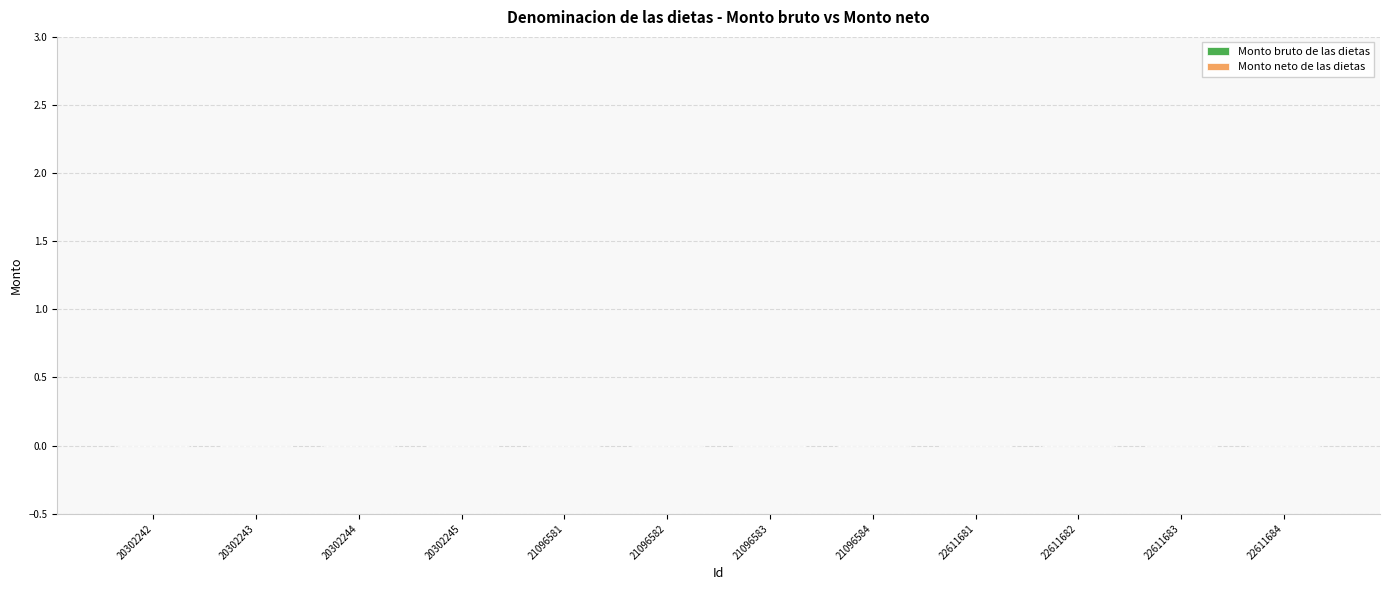

Rank the categories by Id value from lowest to highest.

20302242, 20302243, 20302244, 20302245, 21096581, 21096582, 21096583, 21096584, 22611681, 22611682, 22611683, 22611684